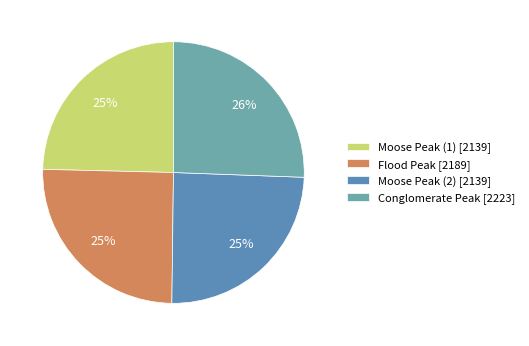

What portion of the pie excludes Moose Peak (2)?

75.4%